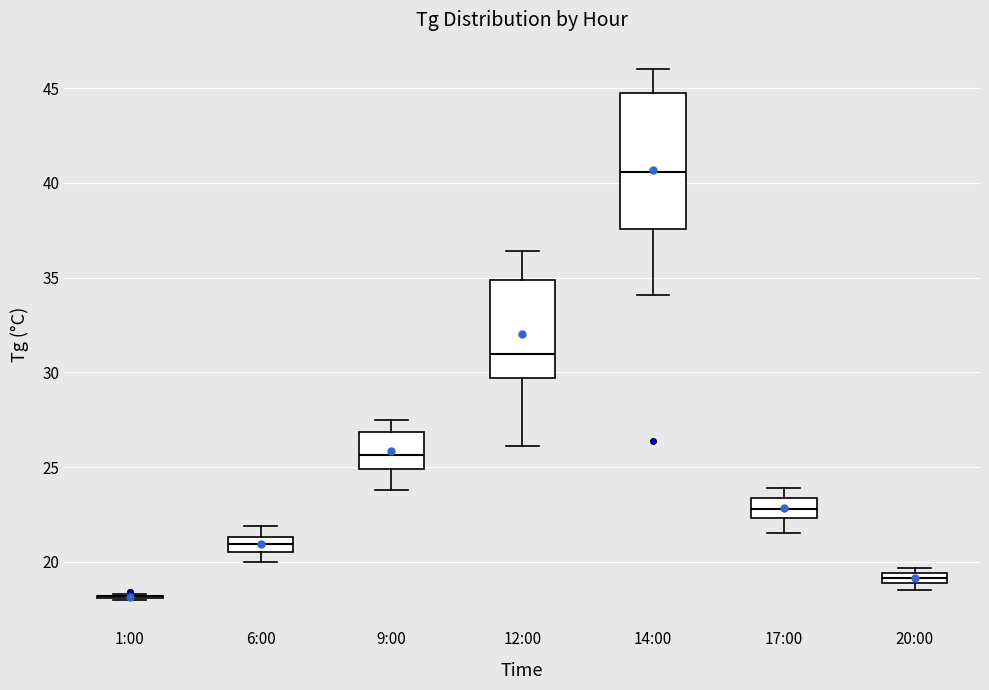

Comparing the boxes themselves (not the whiskers), which one is the tallest?

14:00